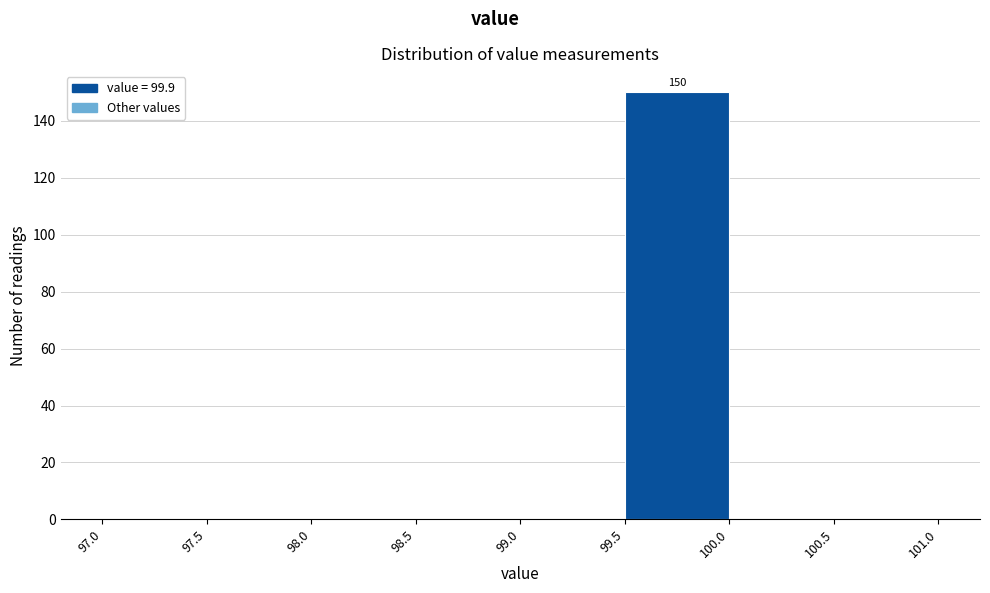

Over which range of the x-axis is the bar tallest?

99.5 to 100.0